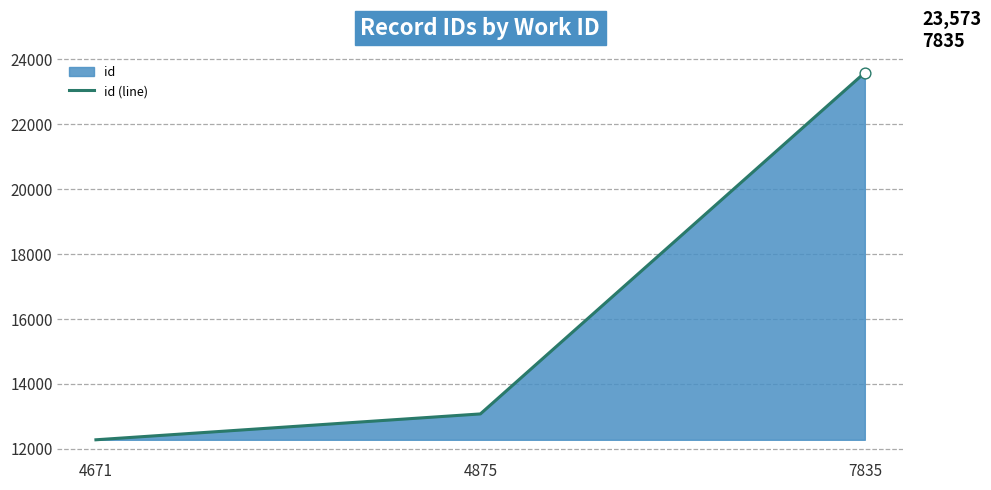

Between 4875 and 7835, which is larger?

7835